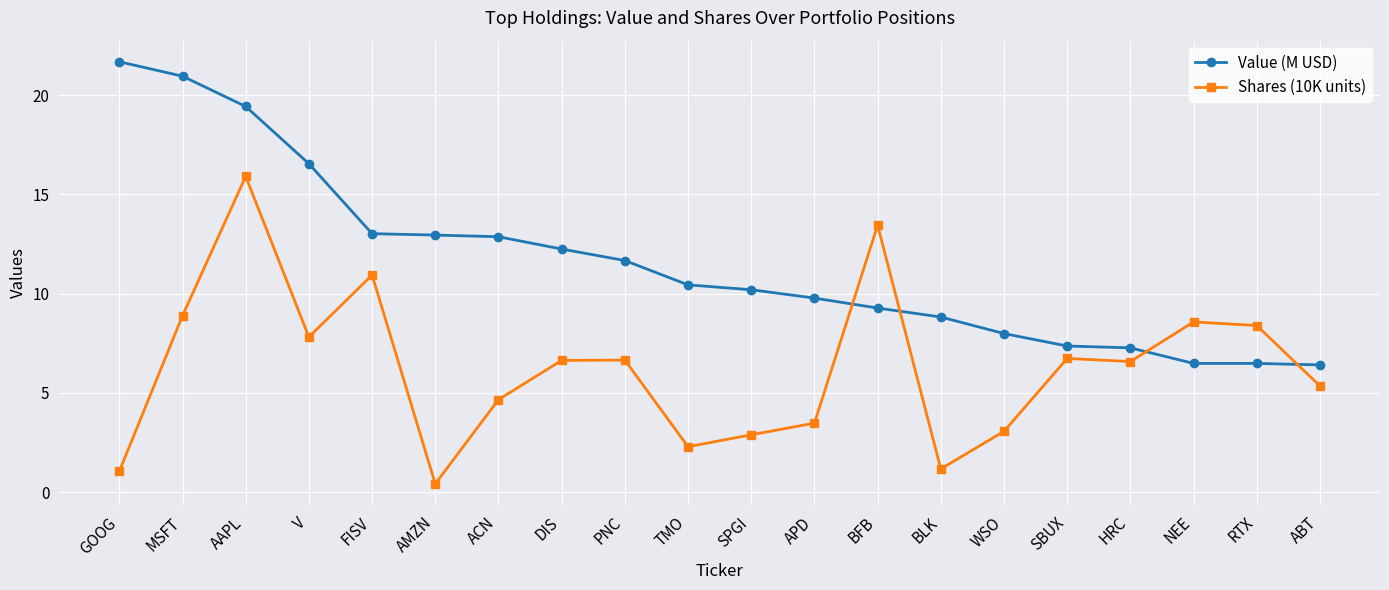

At RTX, list the series in order from smallest to largest.

Value (M USD), Shares (10K units)